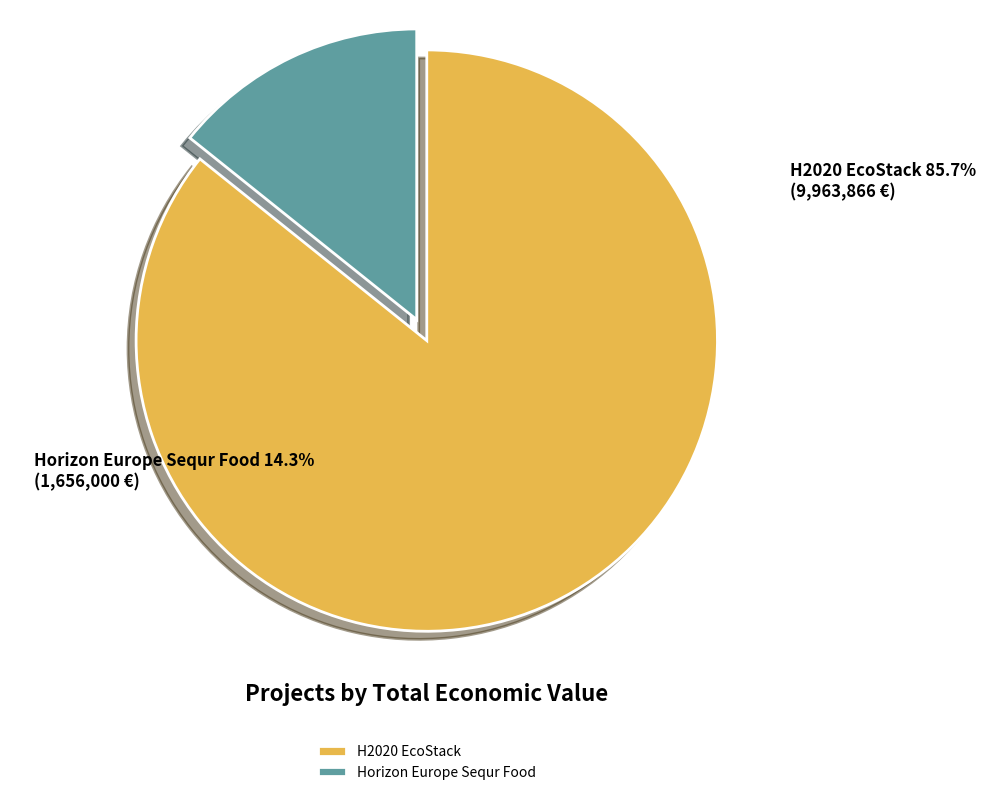

Does H2020 EcoStack represent more than half of the total?

Yes